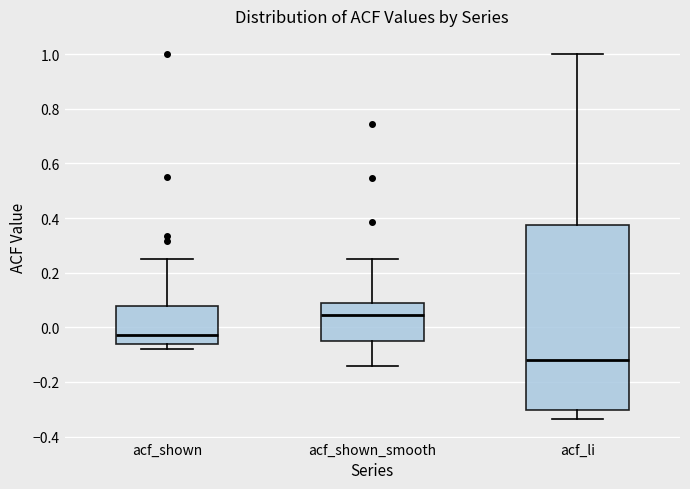

Reading left to right, transcribe this box plot: for each box, give where its median line is, the range the box spans, and where its two whiskers end, as read against the y-axis. The values are not printed on the chart, so give them approximately, as read against the axis.

acf_shown: median -0.02, box -0.06 to 0.08, whiskers -0.08 to 0.24
acf_shown_smooth: median 0.04, box -0.06 to 0.10, whiskers -0.14 to 0.24
acf_li: median -0.12, box -0.30 to 0.38, whiskers -0.34 to 1.00